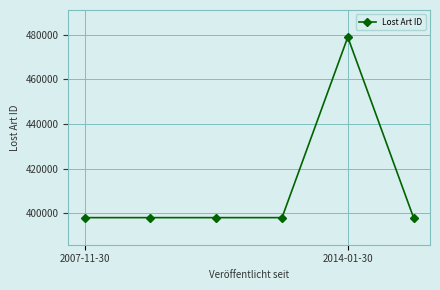

How many lines are shown in the chart?

1